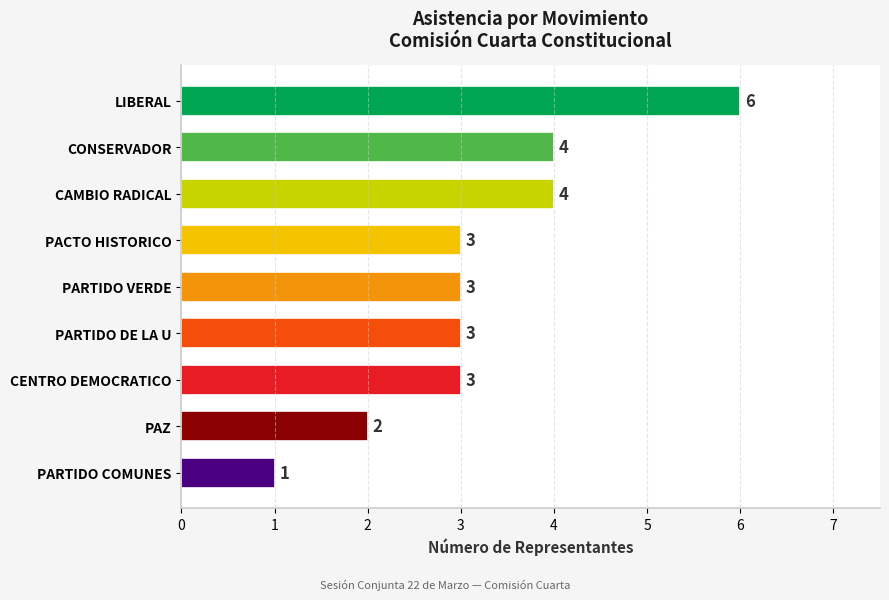

Reading top to bottom, extract all data points from this chart.

6	4	4	3	3	3	3	2	1